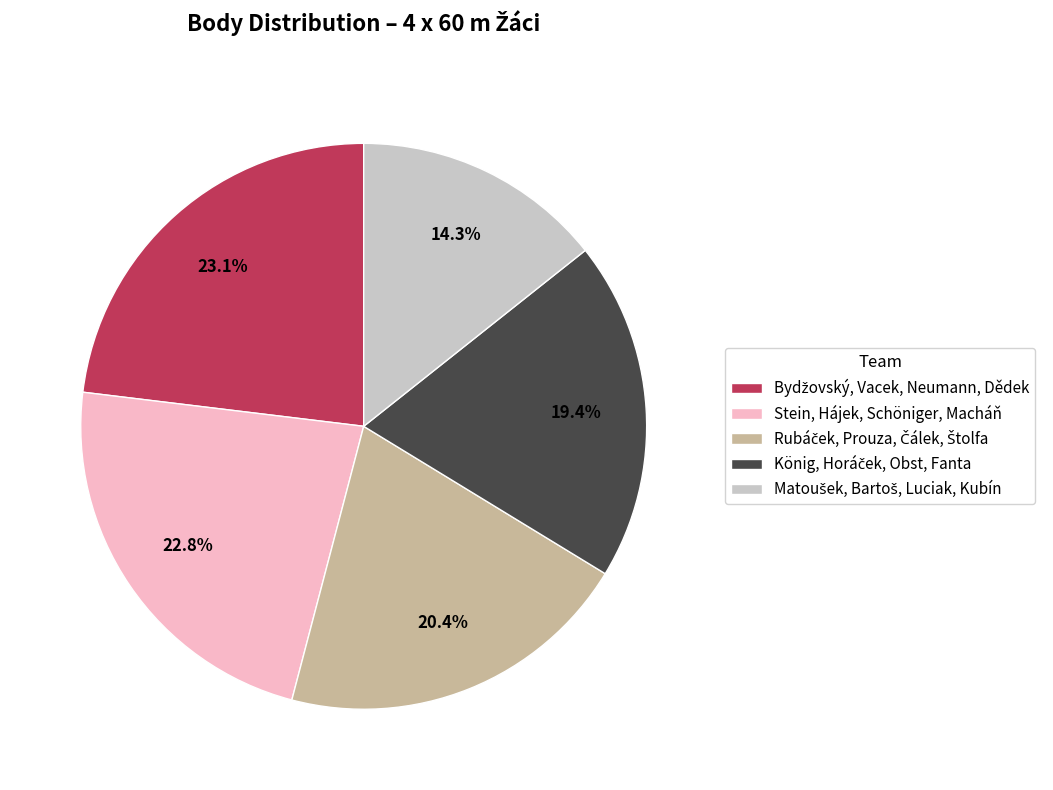

Is there a majority slice in this chart?

No